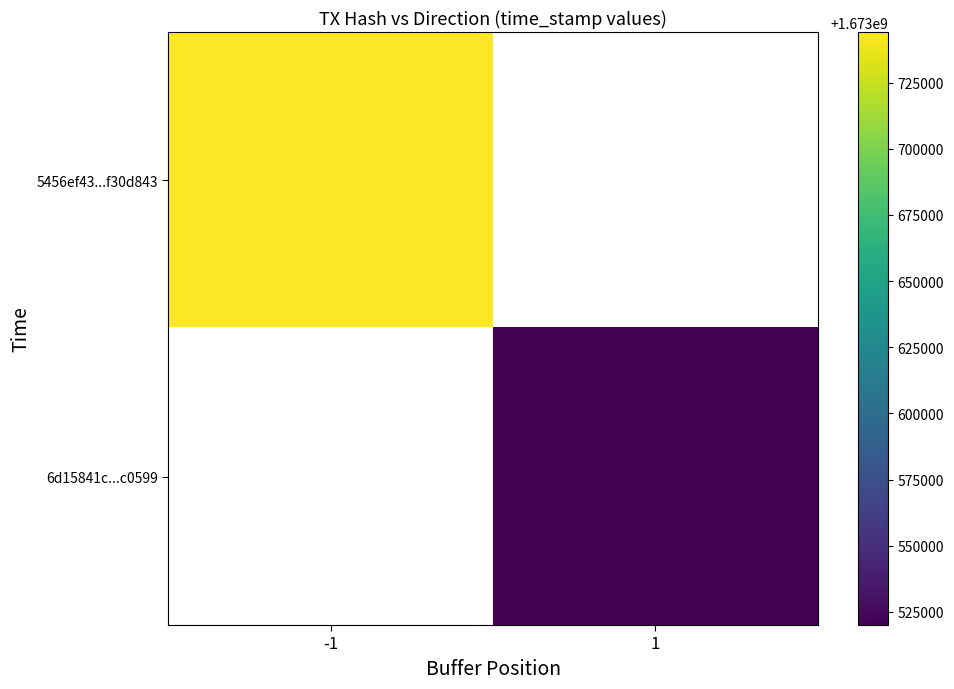

Rank the series at -1 from highest to lowest value.

5456ef43...f30d843, 6d15841c...c0599